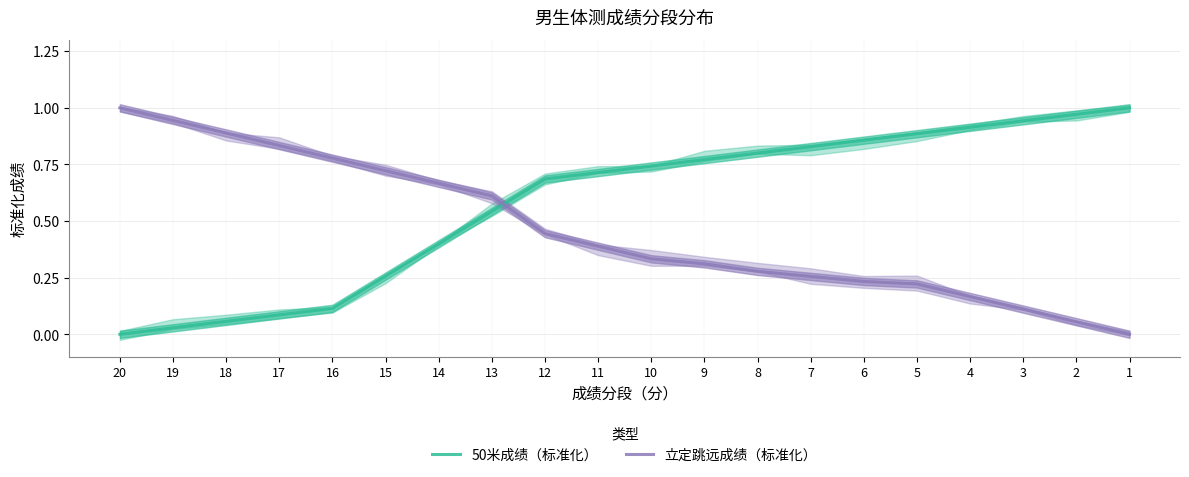

The 50米成绩（标准化） series shows 0.0 at 19. True or false?

True